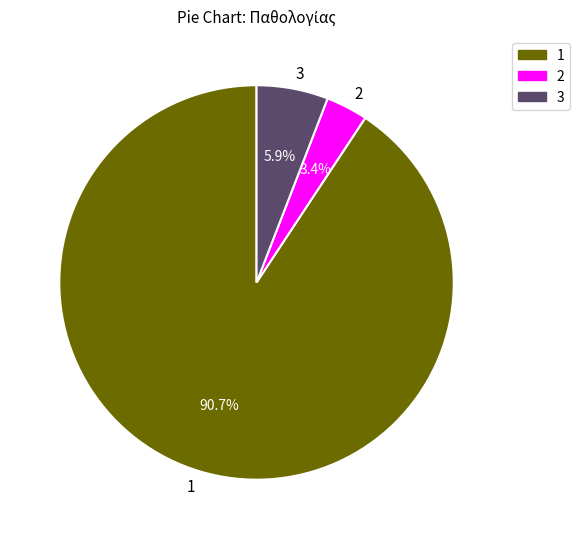

True or false: 3 accounts for 6% of the total.

True